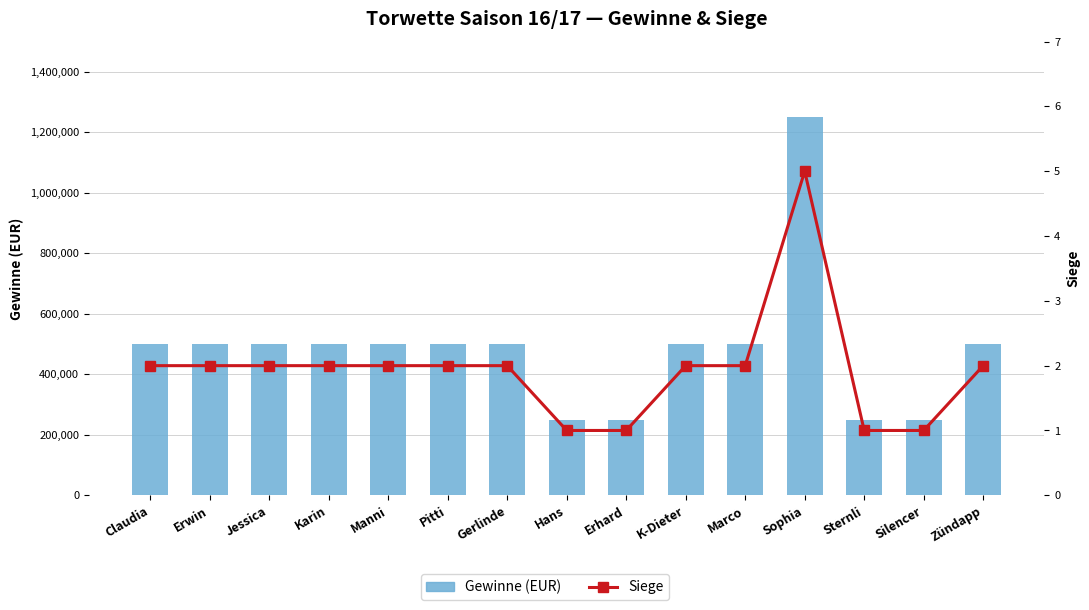

Reading left to right, list all the values displayed in this chart.

Gewinne (EUR): 500000	500000	500000	500000	500000	500000	500000	250000	250000	500000	500000	1250000	250000	250000	500000
Siege: 2	2	2	2	2	2	2	1	1	2	2	5	1	1	2